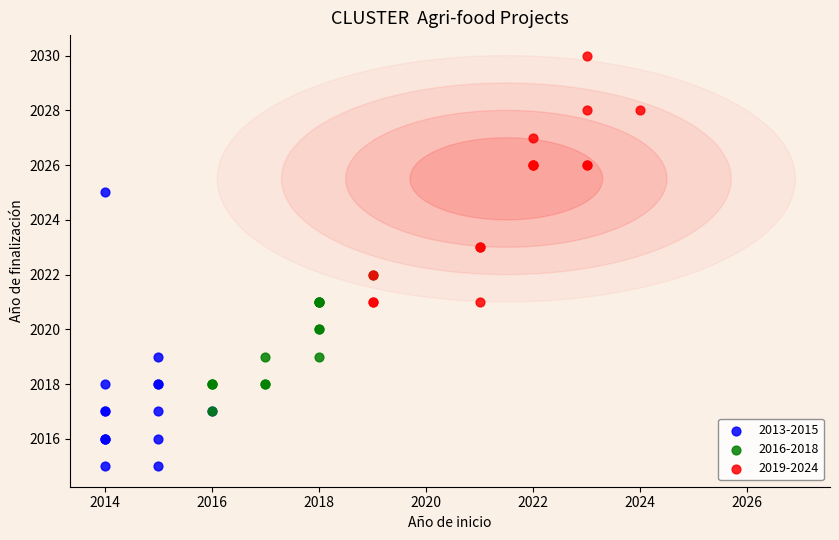

Which series reaches the minimum Y coordinate?

2013-2015